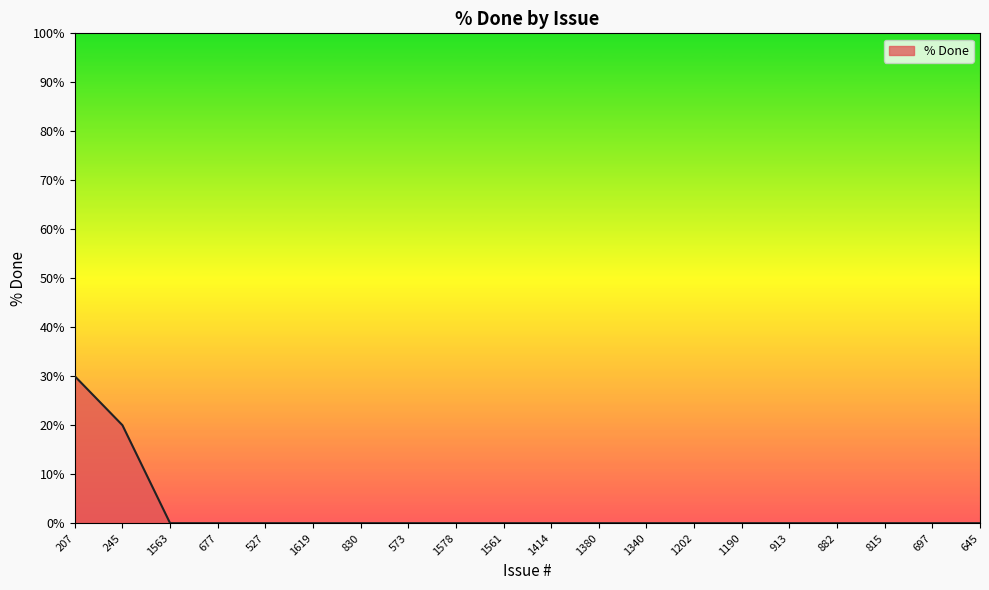

What position from the right is 1578?

12